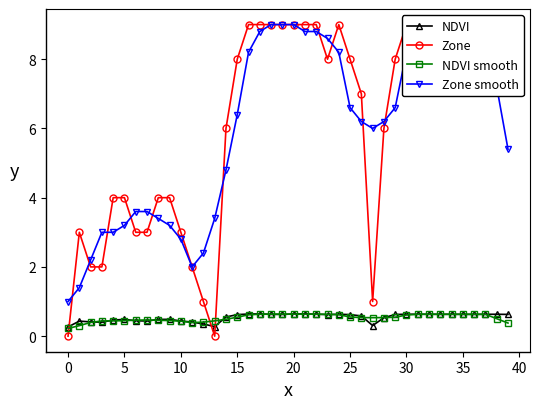

At which category is the sum across all series the highest?

20